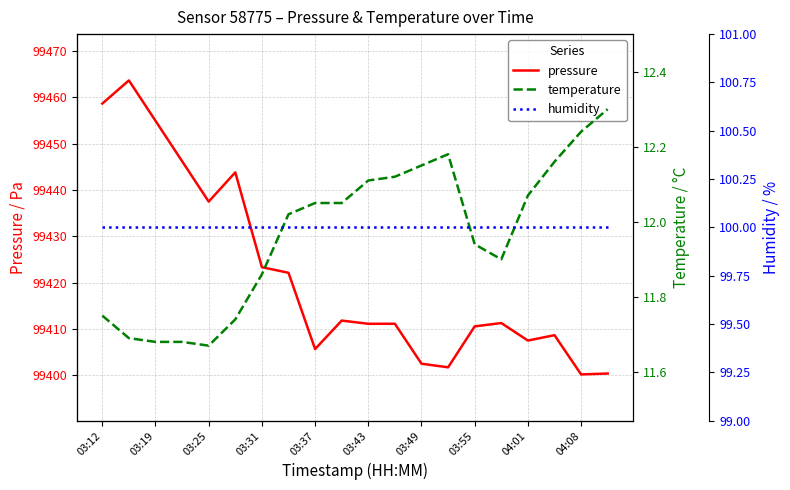

Which series has the largest total across all categories?

pressure